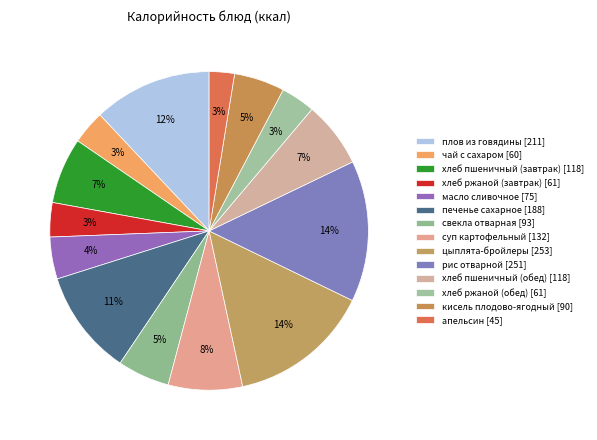

What is the ratio of the value at хлеб пшеничный (обед) to the value at цыплята-бройлеры?

0.5